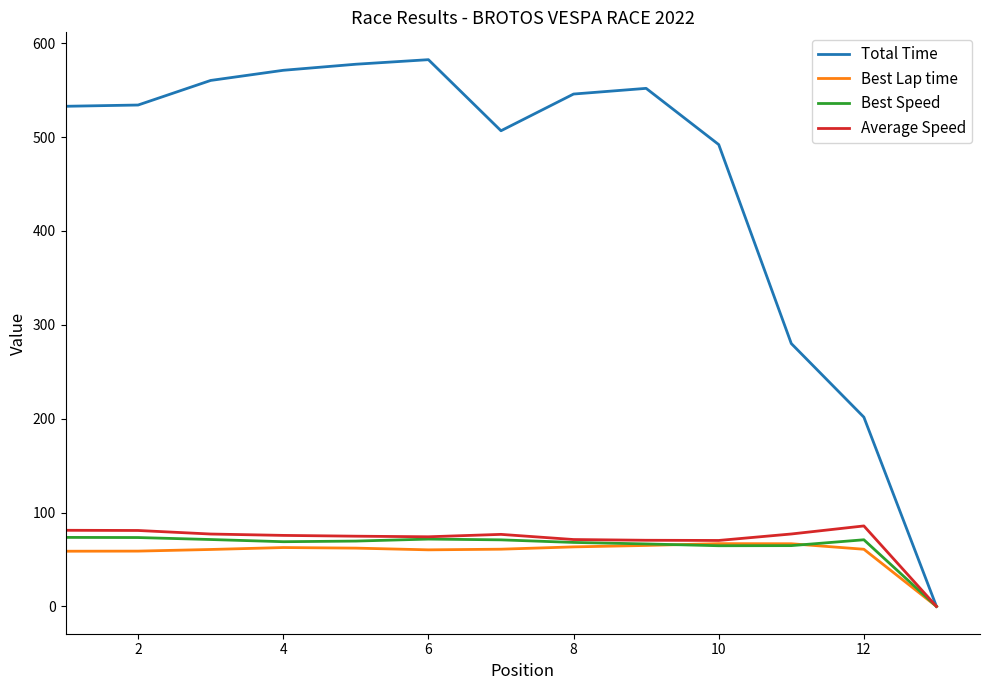

Which series has the largest range (max minus min)?

Total Time